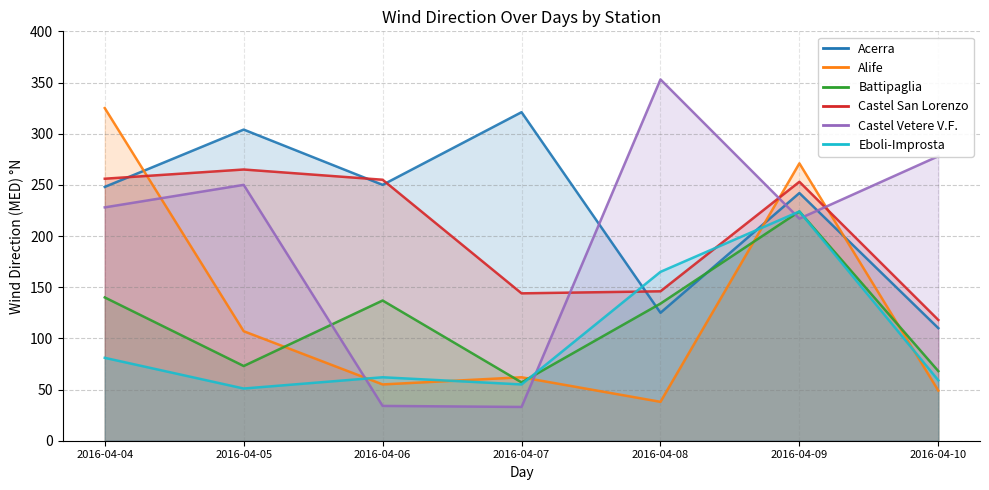

Where is the first local maximum for Battipaglia?

2016-04-06